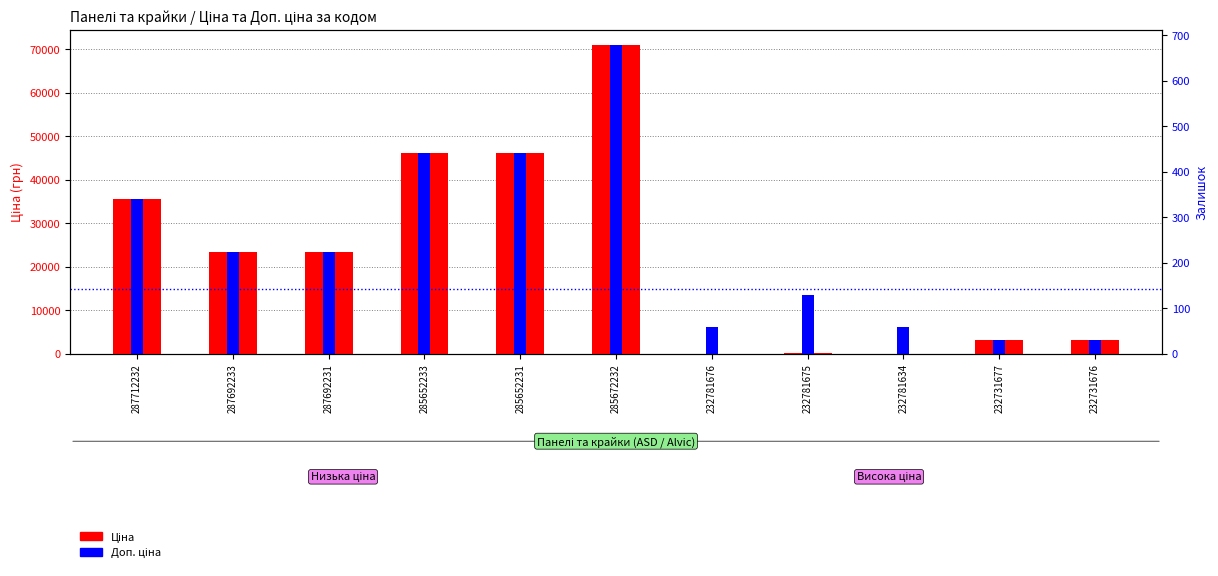

What position from the right is 232781675?

4